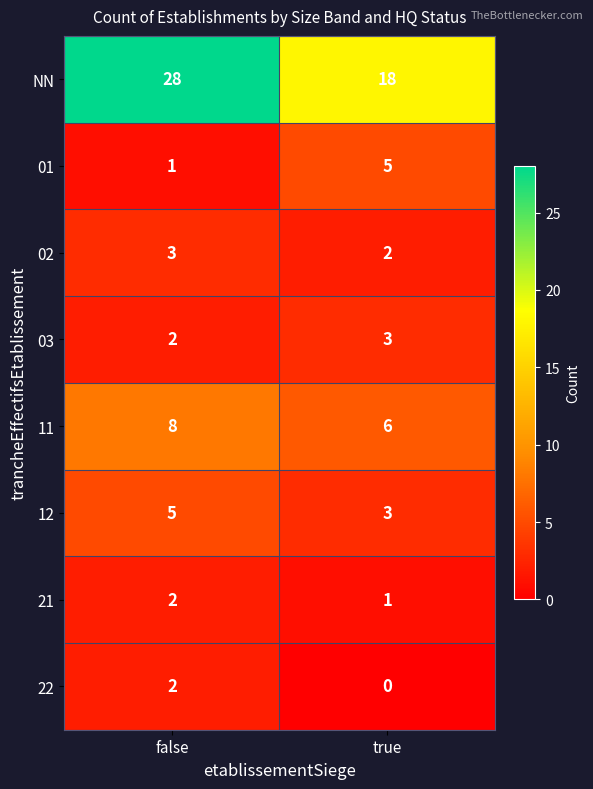

How many distinct data groups are displayed?

8